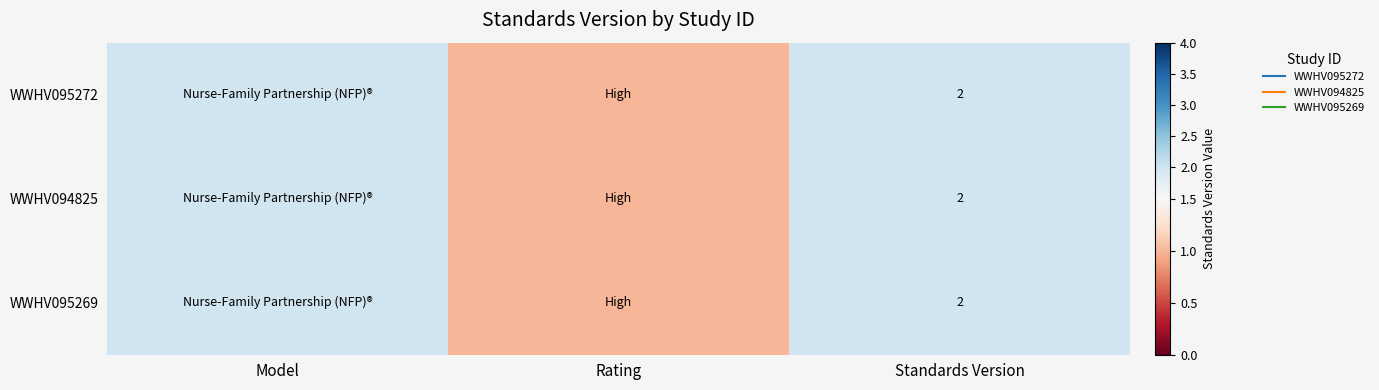

Where is WWHV094825 nearest to the value 1?

Rating